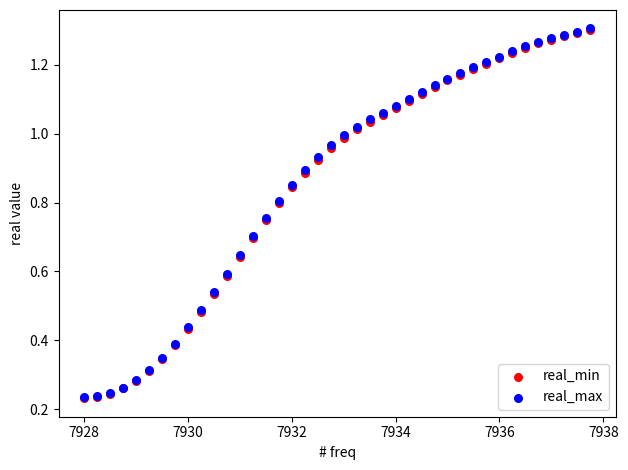

What are all the series names shown in the legend?

real_min, real_max